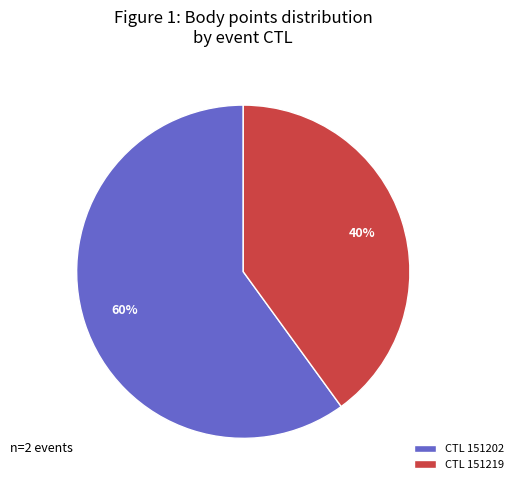

Which category has the smallest portion of the pie?

CTL 151219